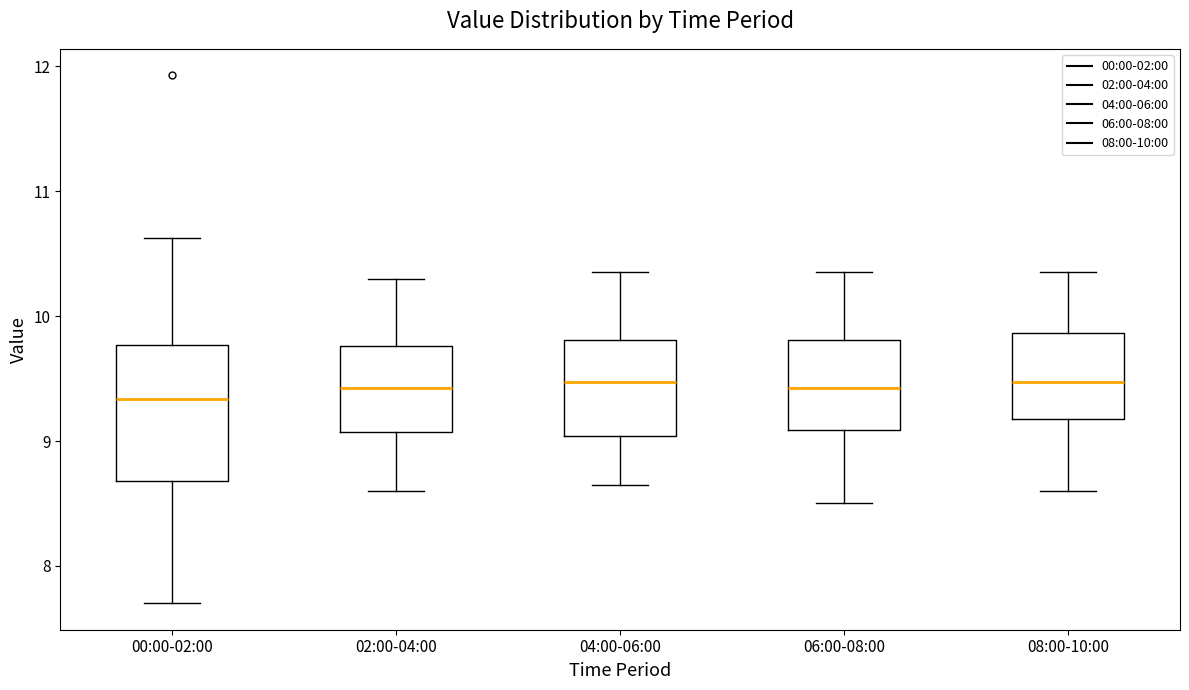

Reading left to right, transcribe this box plot: for each box, give where its median line is, the range the box spans, and where its two whiskers end, as read against the y-axis. The values are not printed on the chart, so give them approximately, as read against the axis.

00:00-02:00: median 9.3, box 8.7 to 9.8, whiskers 7.7 to 10.6
02:00-04:00: median 9.4, box 9.1 to 9.8, whiskers 8.6 to 10.3
04:00-06:00: median 9.5, box 9.0 to 9.8, whiskers 8.7 to 10.4
06:00-08:00: median 9.4, box 9.1 to 9.8, whiskers 8.5 to 10.4
08:00-10:00: median 9.5, box 9.2 to 9.9, whiskers 8.6 to 10.4